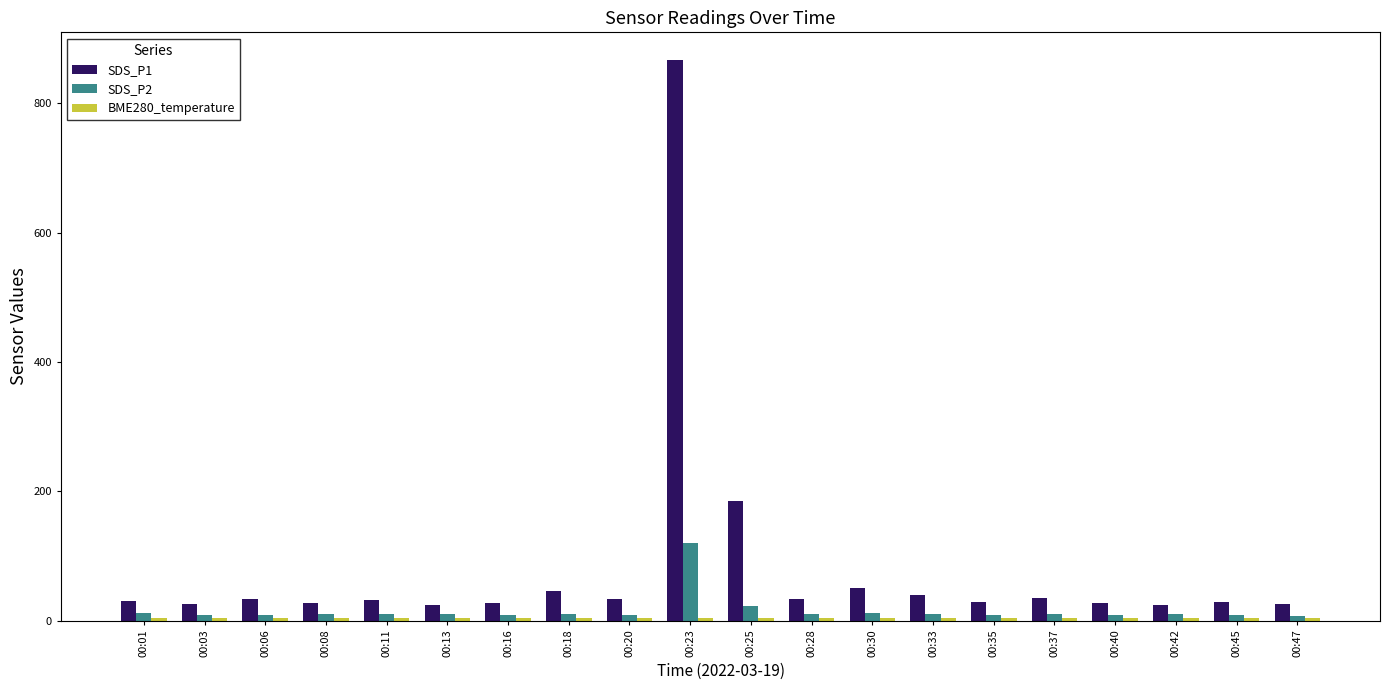

What is the lowest value of the SDS_P1 series?

23.4